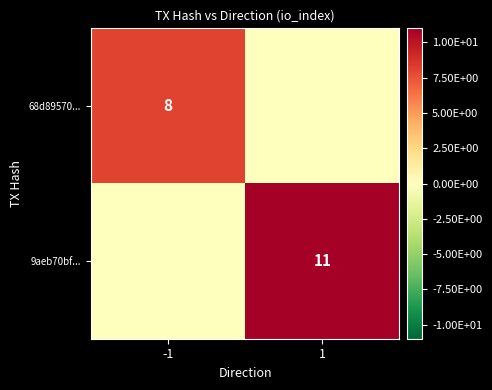

Is it true that 68d89570... equals 10 at -1?

False